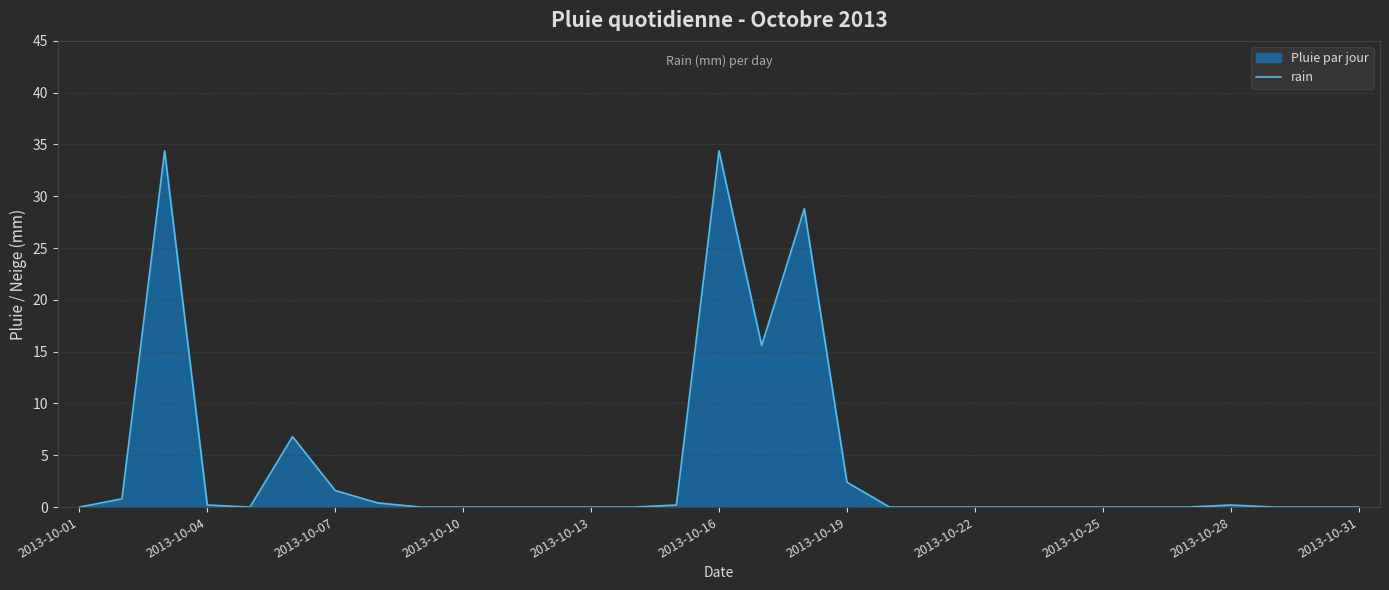

What is the greatest value displayed?

34.4